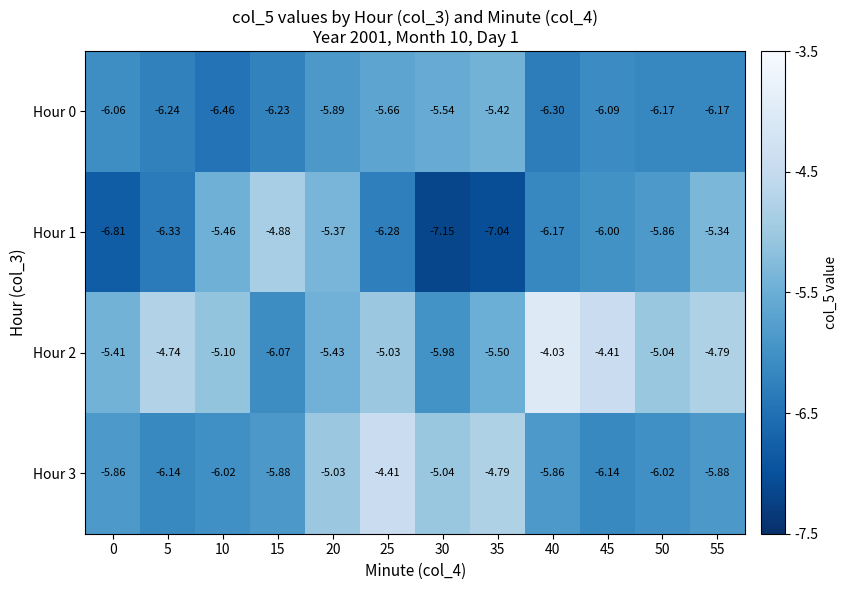

At 20, list the series in order from largest to smallest.

Hour 3, Hour 1, Hour 2, Hour 0